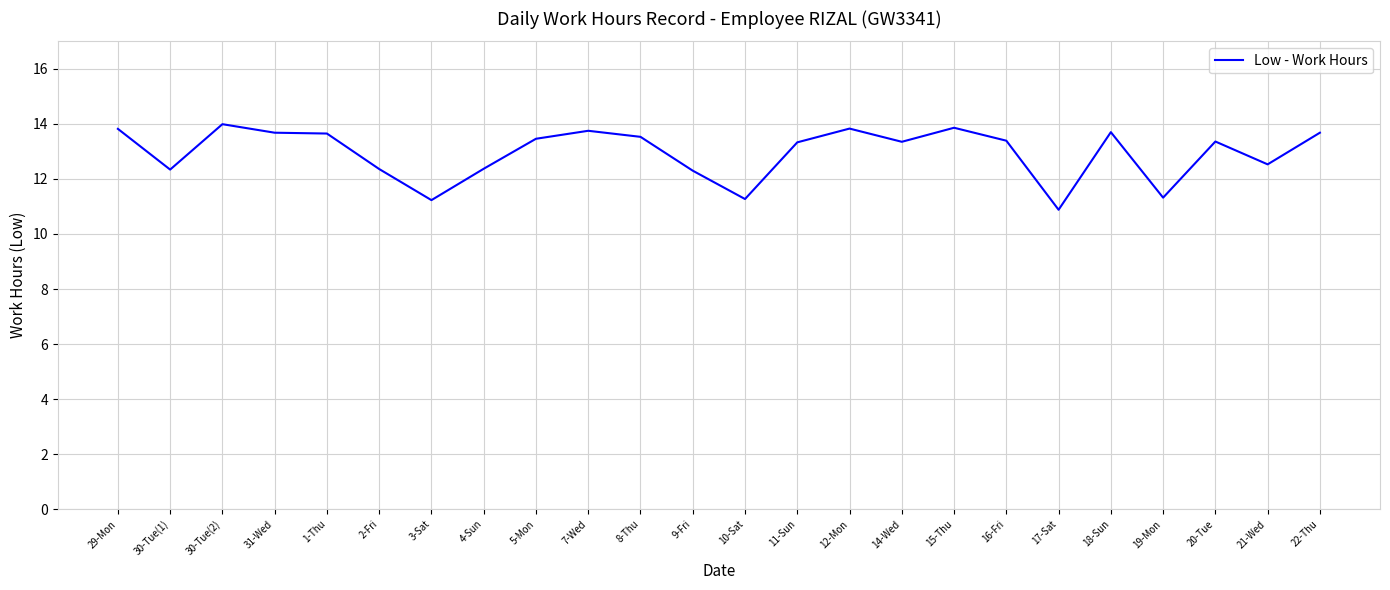

What is the ratio of the value at 10-Sat to the value at 16-Fri?

0.8